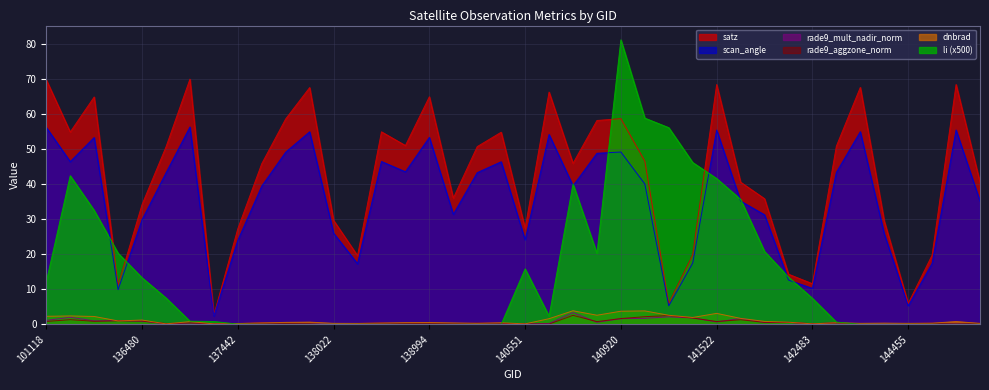

Reading left to right, list all the values displayed in this chart.

dnbrad: 2.3	2.4	2.2	1.0	1.2	0.1	0.8	0.1	0.2	0.4	0.6	0.6	0.3	0.3	0.4	0.5	0.5	0.4	0.3	0.4	0.1	1.6	3.9	2.6	3.7	3.8	2.6	2.0	3.1	1.7	0.8	0.6	0.1	0.4	0.3	0.3	0.3	0.3	0.8	0.3
satz: 69.9	55.0	65.0	11.2	34.2	50.7	70.1	2.7	27.3	45.9	58.7	67.7	29.7	19.6	55.0	51.1	65.0	36.1	50.8	54.9	27.5	66.4	46.0	58.3	58.8	46.6	6.0	19.8	68.5	40.6	35.9	14.3	11.6	50.9	67.7	29.5	6.0	19.8	68.5	40.6
scan_angle: 56.3	46.5	53.4	9.9	29.9	43.3	56.4	2.4	24.0	39.5	49.2	55.0	26.0	17.3	46.5	43.6	53.4	31.4	43.3	46.5	24.1	54.3	39.6	48.9	49.2	40.1	5.3	17.5	55.5	35.2	31.3	12.7	10.3	43.4	55.0	25.9	5.3	17.4	55.5	35.2
li: 12.2	42.5	32.6	20.3	13.3	7.5	0.9	0.8	0.1	0.0	0.0	0.0	0.0	0.0	0.0	0.0	0.0	0.0	0.0	0.0	15.9	2.3	40.1	20.3	81.3	58.9	56.2	46.2	41.7	35.7	20.8	13.5	7.4	0.6	0.0	0.0	0.0	0.0	0.0	0.0
rade9_mult_nadir_norm: 1.1	2.0	1.0	1.1	0.9	0.1	0.4	0.1	0.2	0.3	0.2	0.2	0.1	0.2	0.3	0.2	0.2	0.2	0.3	0.3	0.1	0.2	3.3	0.6	1.6	1.7	2.1	1.8	0.7	1.7	0.5	0.6	0.1	0.4	0.1	0.1	0.2	0.3	0.2	0.3
rade9_aggzone_norm: 0.8	1.3	0.9	1.0	0.9	0.2	0.4	0.1	0.2	0.4	0.2	0.2	-0.3	0.2	0.3	0.2	0.3	0.2	0.3	0.3	0.1	0.1	2.6	0.8	1.6	2.2	2.5	1.8	0.8	1.3	0.5	0.6	0.2	0.4	0.1	-0.2	0.2	0.3	0.1	0.3